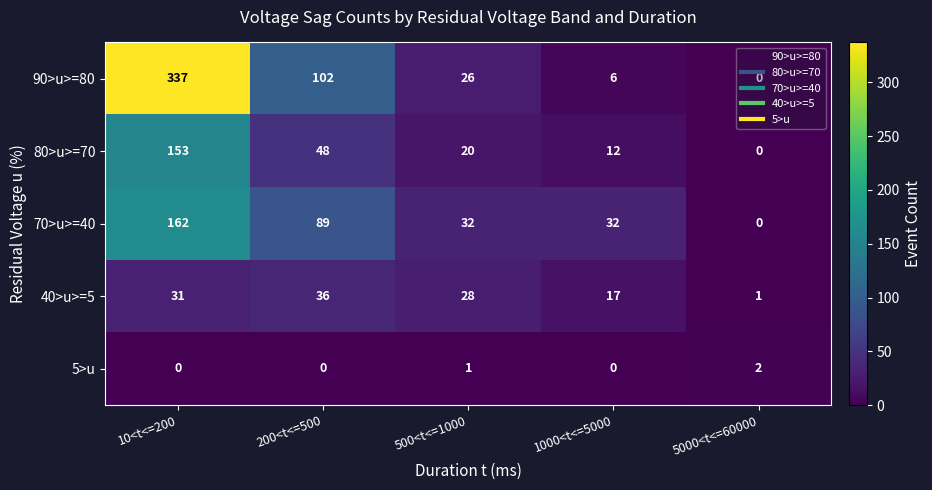

What is the sum of the 80>u>=70 values at 500<t<=1000 and 5000<t<=60000?

20